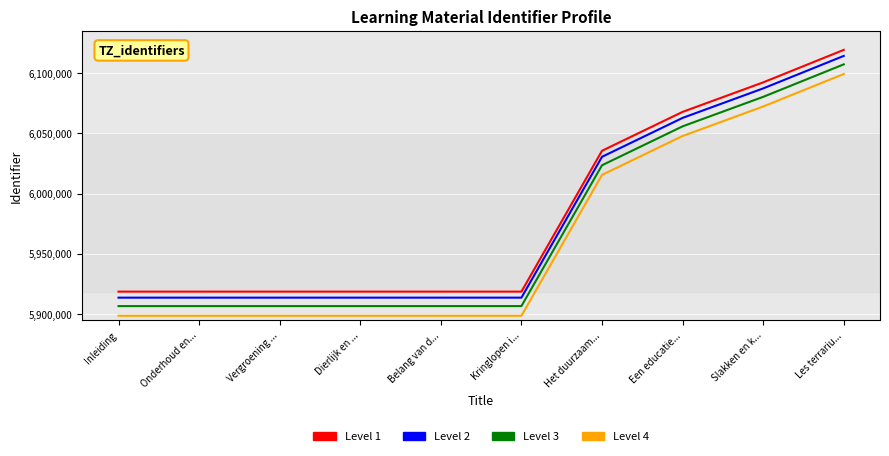

True or false: Level 2 and Level 3 cross at least once.

False